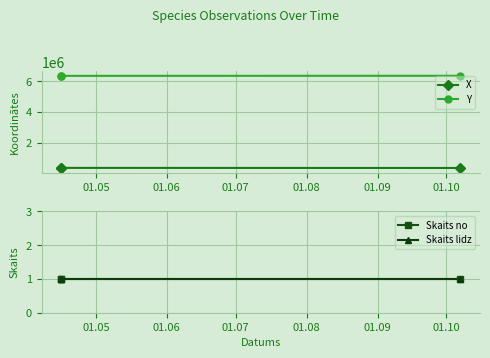

What is the spread (max minus min) of values at 01.07?

6350468